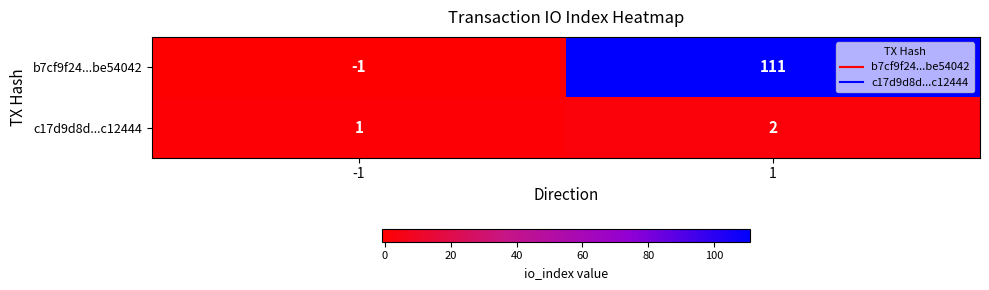

Which series has the widest spread of values?

b7cf9f24...be54042